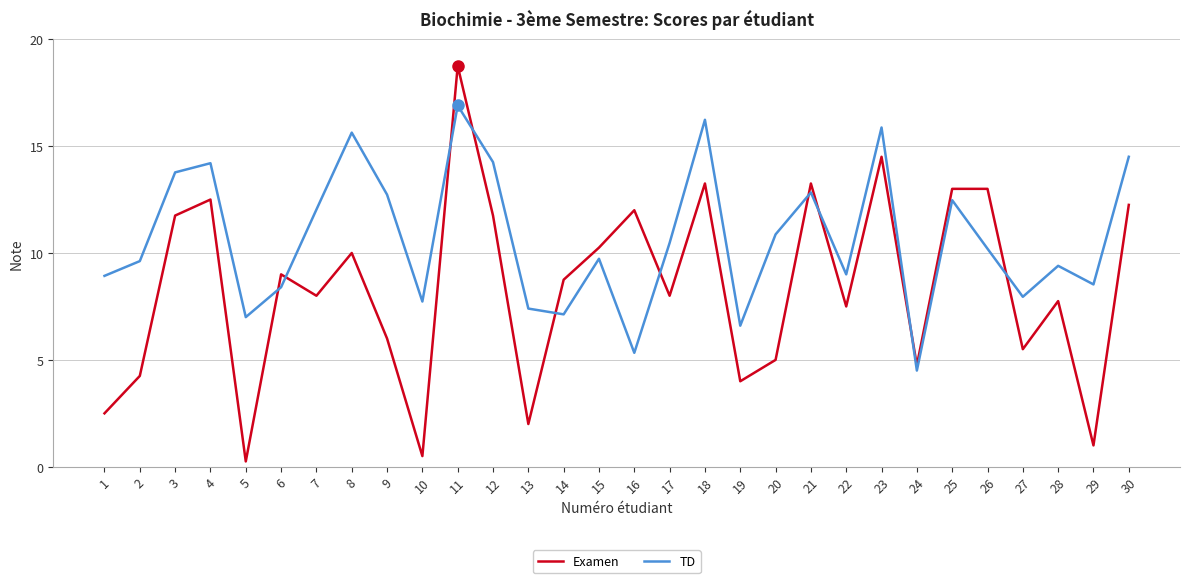

True or false: Examen and TD cross at least once.

True